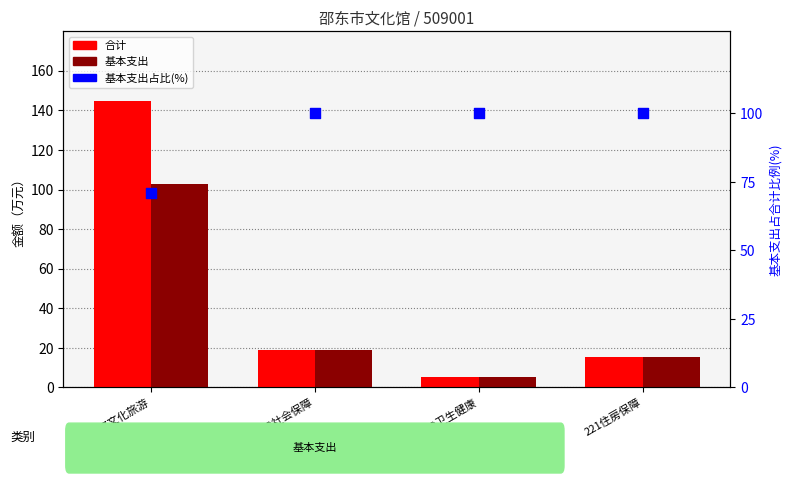

Which series has the largest Y range (max minus min)?

合计